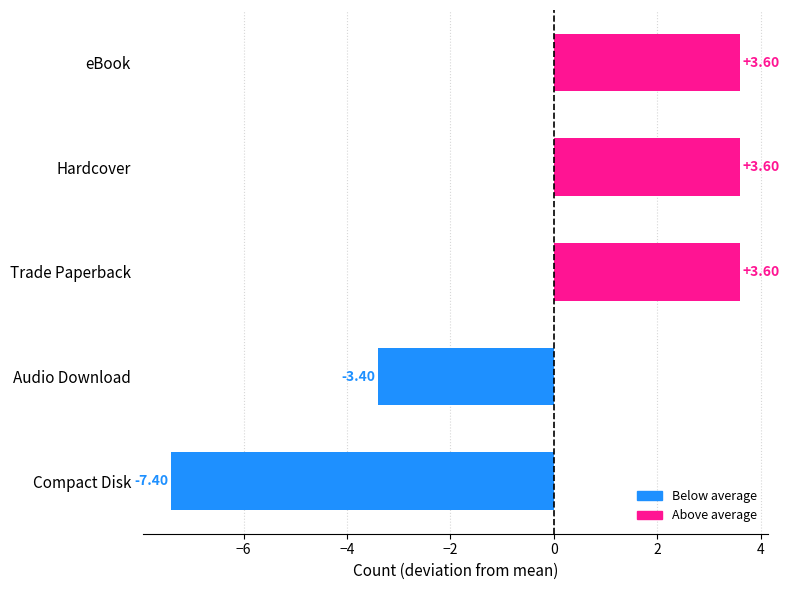

What is the difference between the values at eBook and Compact Disk?

11.0